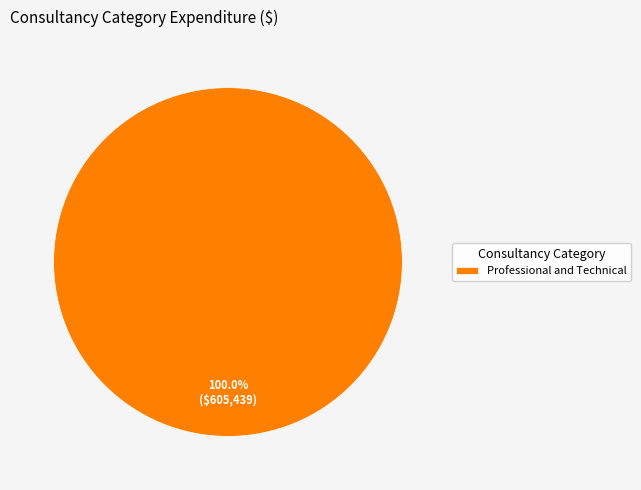

How many segments does this pie chart have?

1